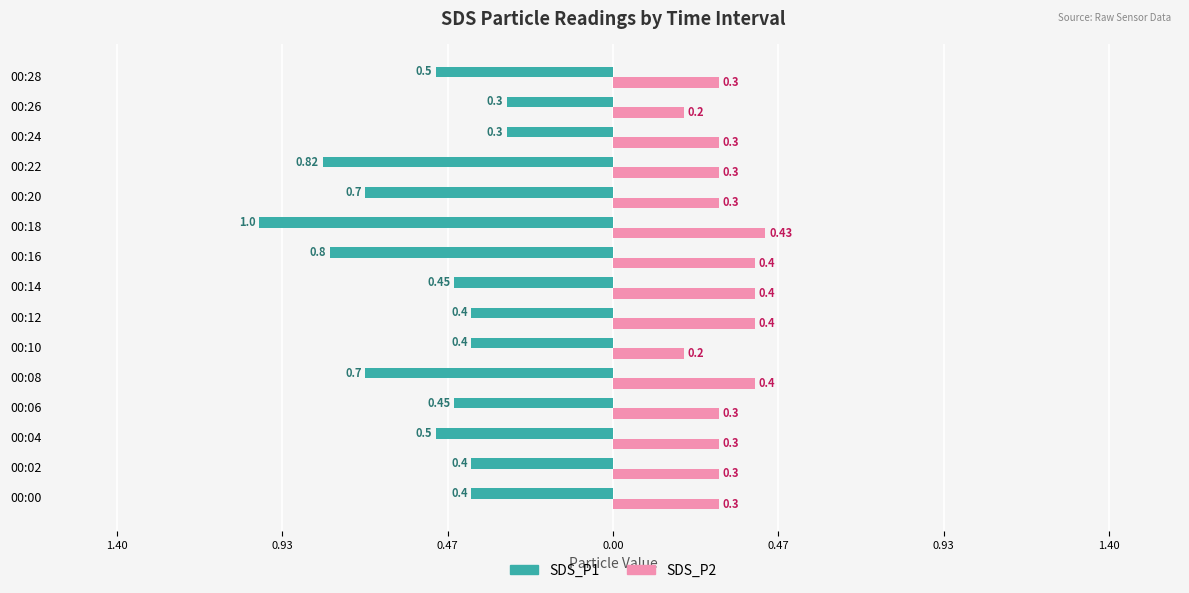

What are all the series names shown in the legend?

SDS_P1, SDS_P2